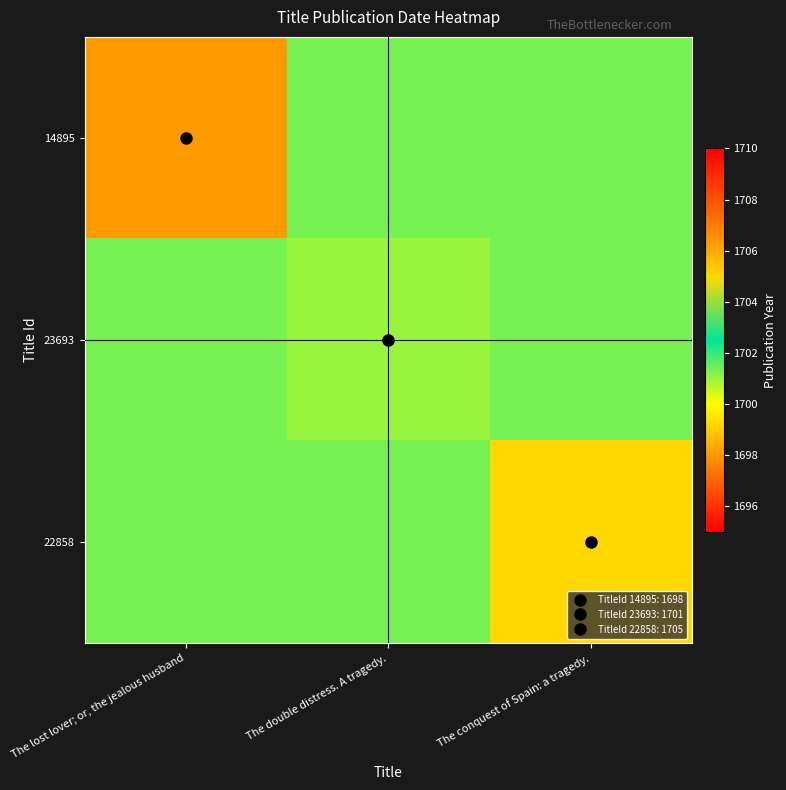

At which category is the sum across all series the highest?

The conquest of Spain: a tragedy.